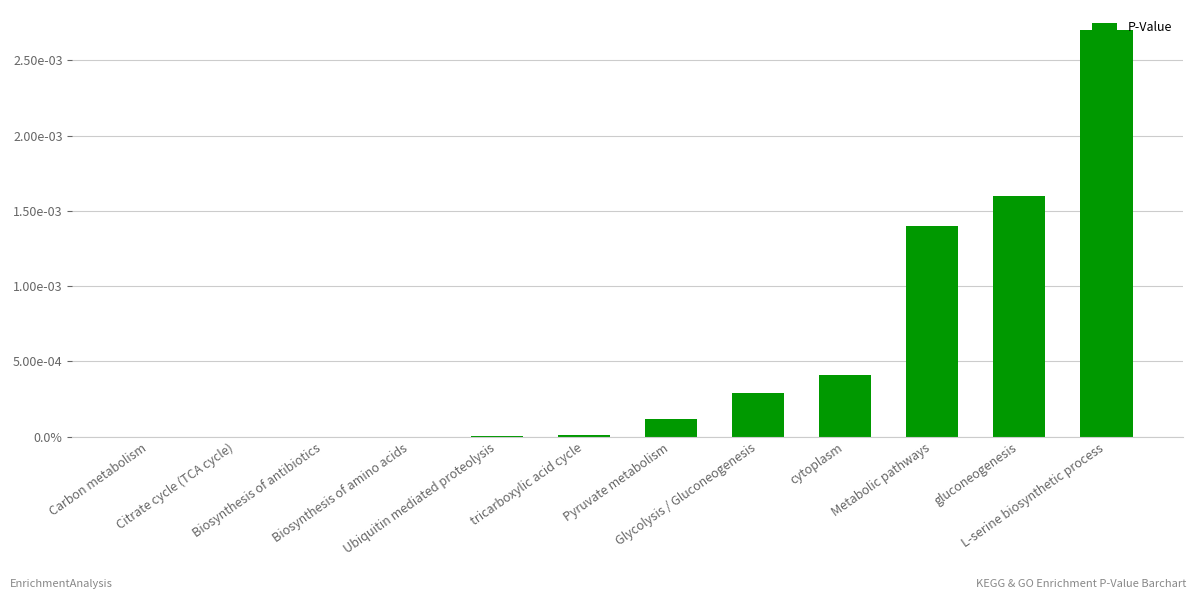

Which category has the highest value across all series?

L-serine biosynthetic process